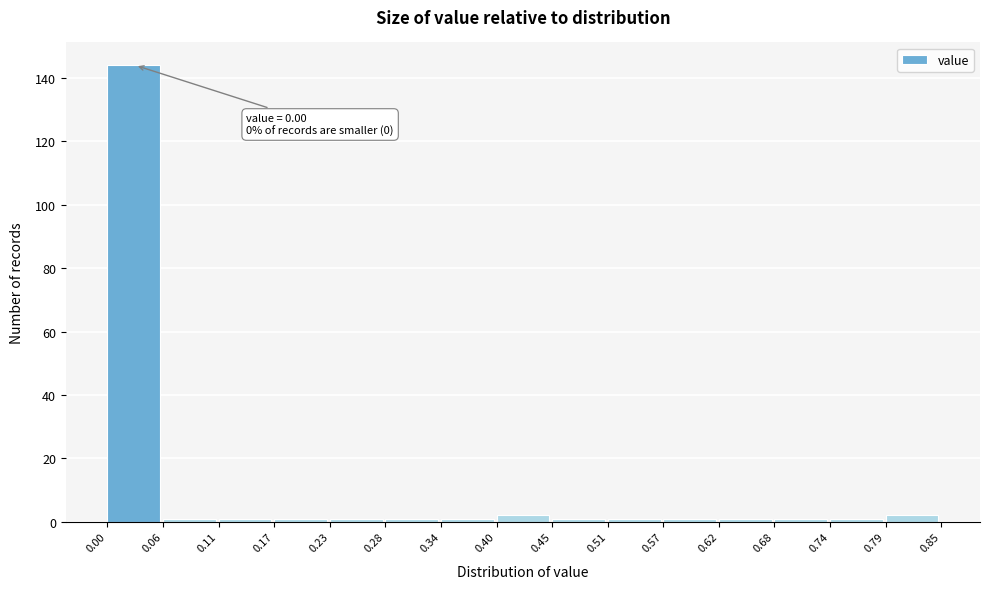

Over which range of the x-axis is the bar tallest?

0.00 to 0.06